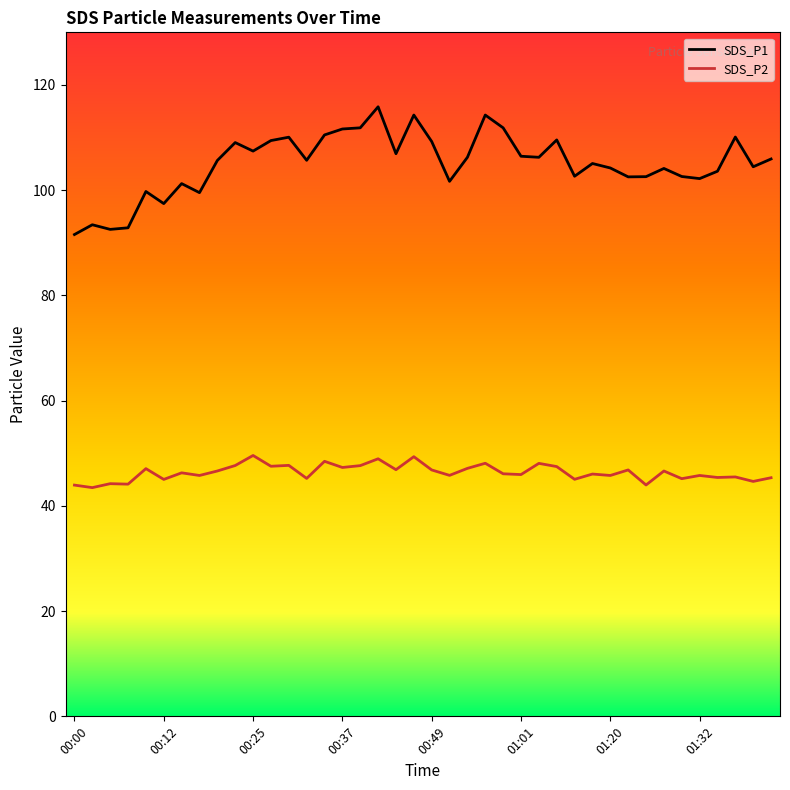

True or false: SDS_P1 and SDS_P2 intersect in this chart.

False